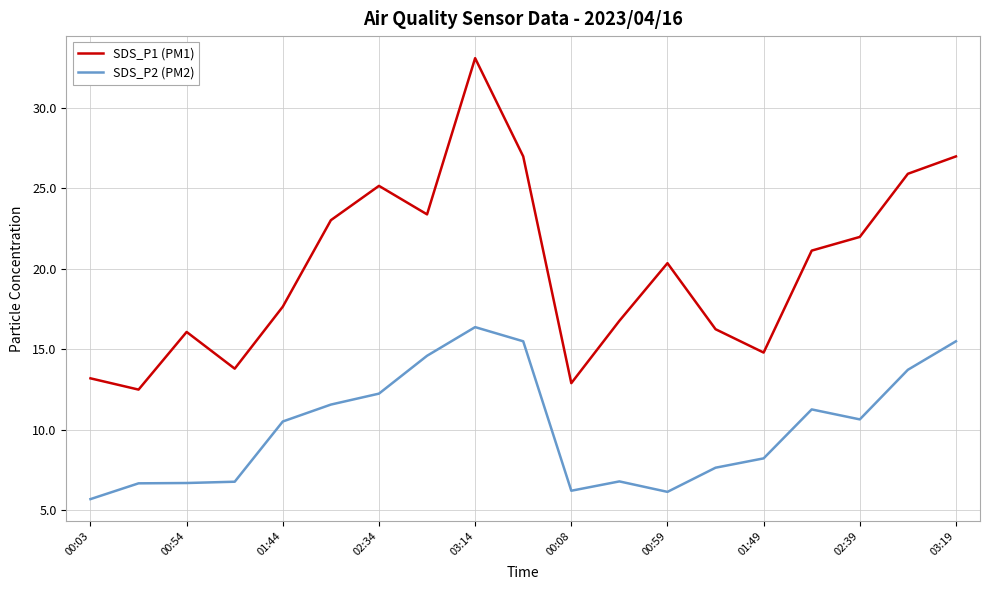

What are all the series names shown in the legend?

SDS_P1 (PM1), SDS_P2 (PM2)